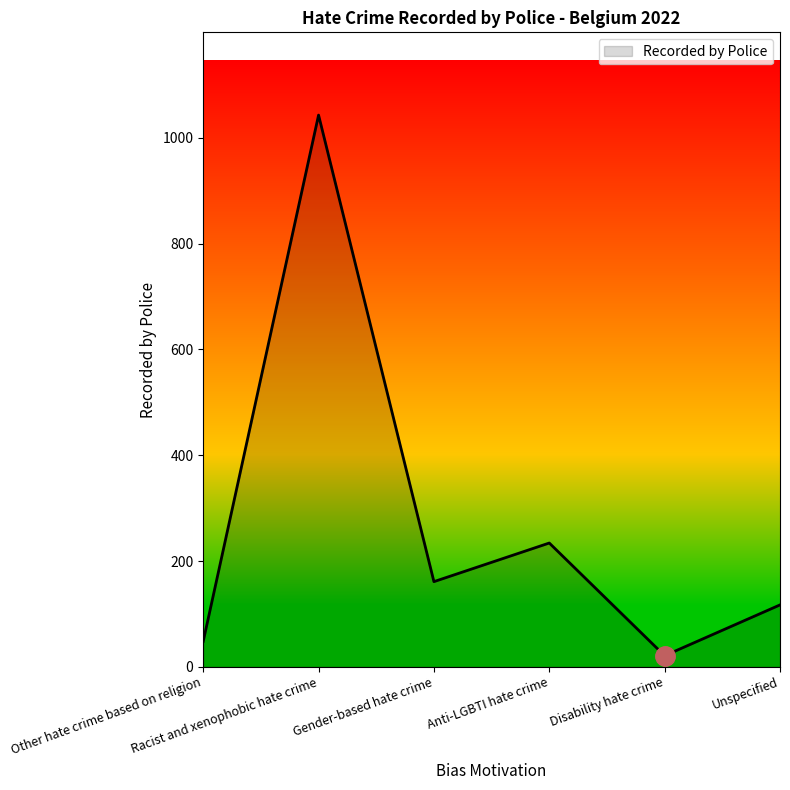

Where is the data nearest to the value 532?

Anti-LGBTI hate crime